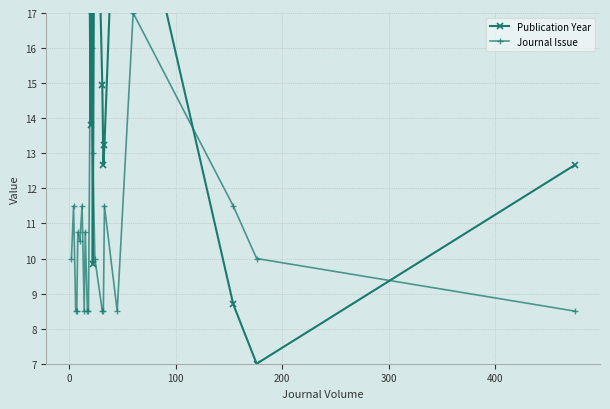

How many interior local peaks does the Journal Issue series have?

7